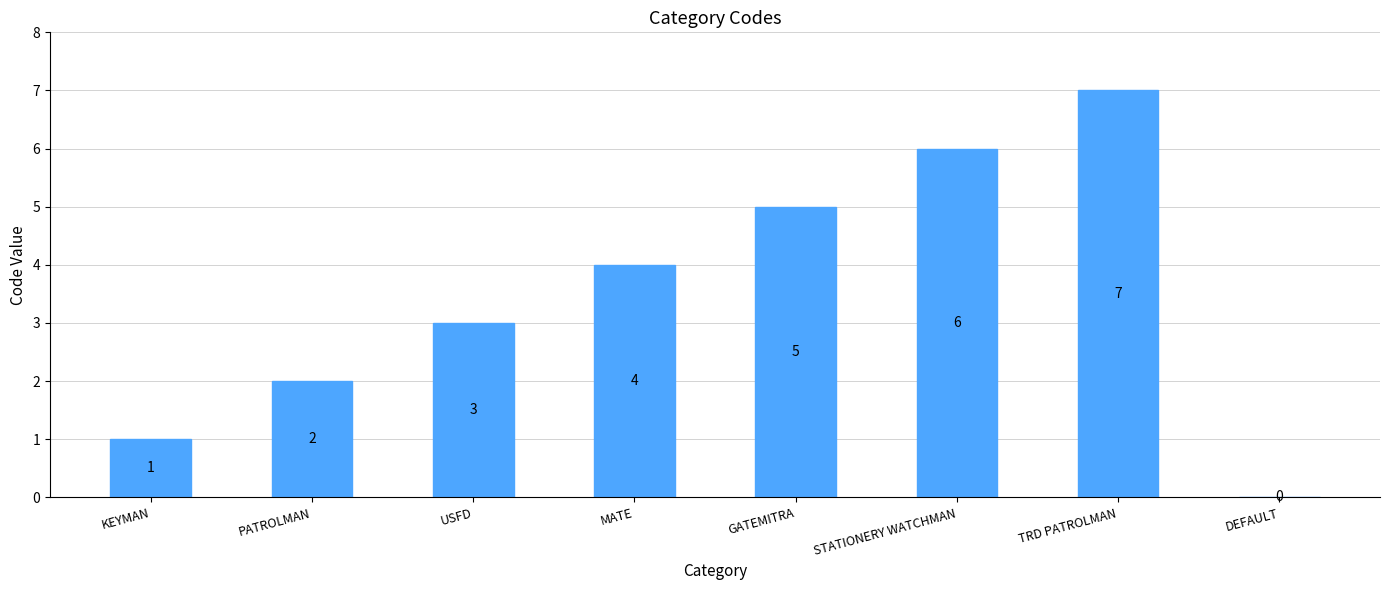

What is the approximate value at KEYMAN?

1